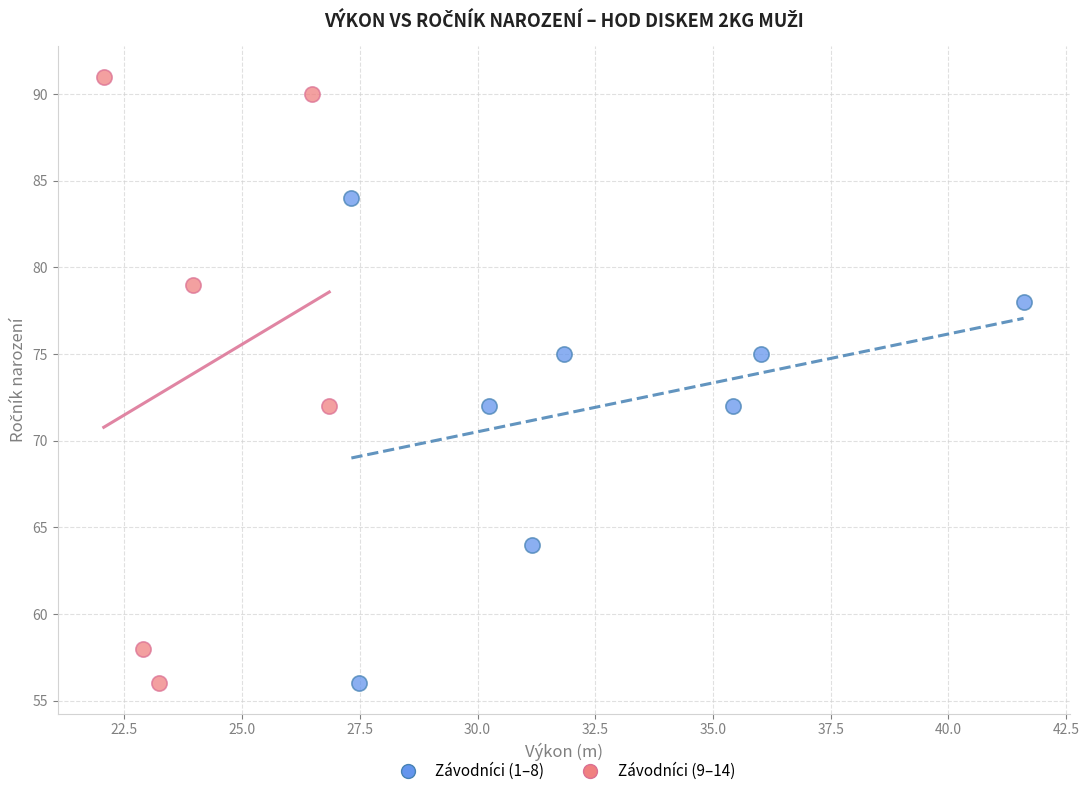

Which series contains the highest Y value?

Závodníci (9–14)